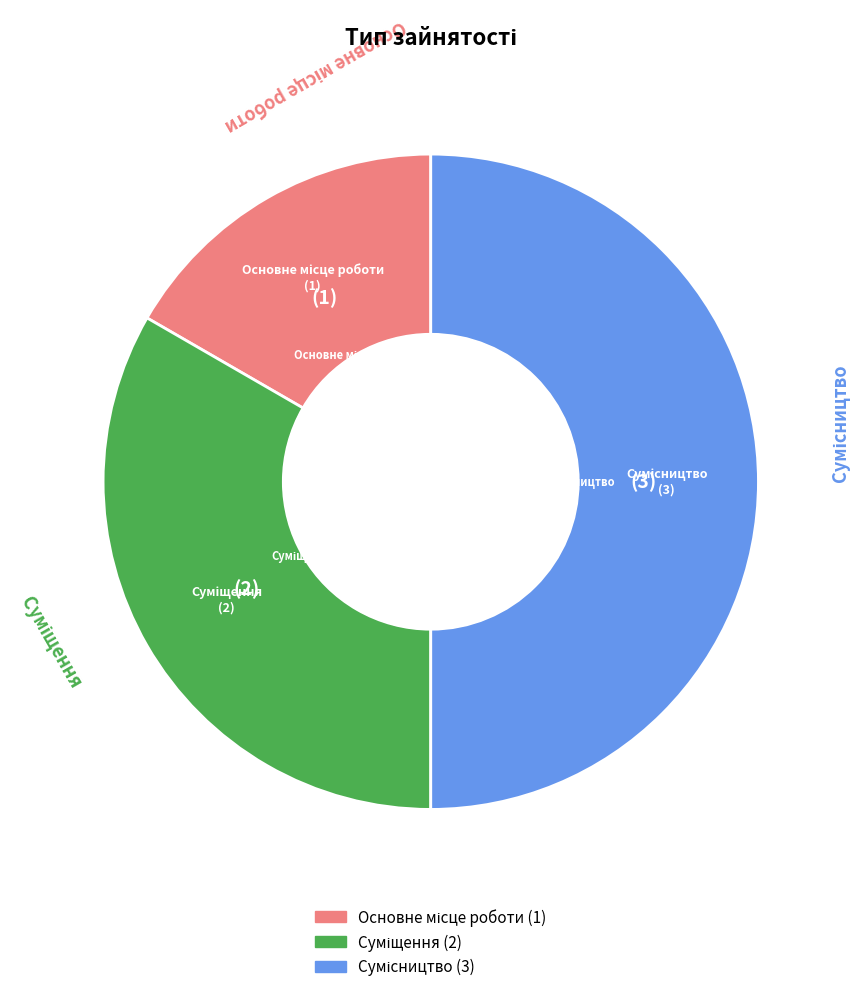

How many slices are in this pie chart?

3